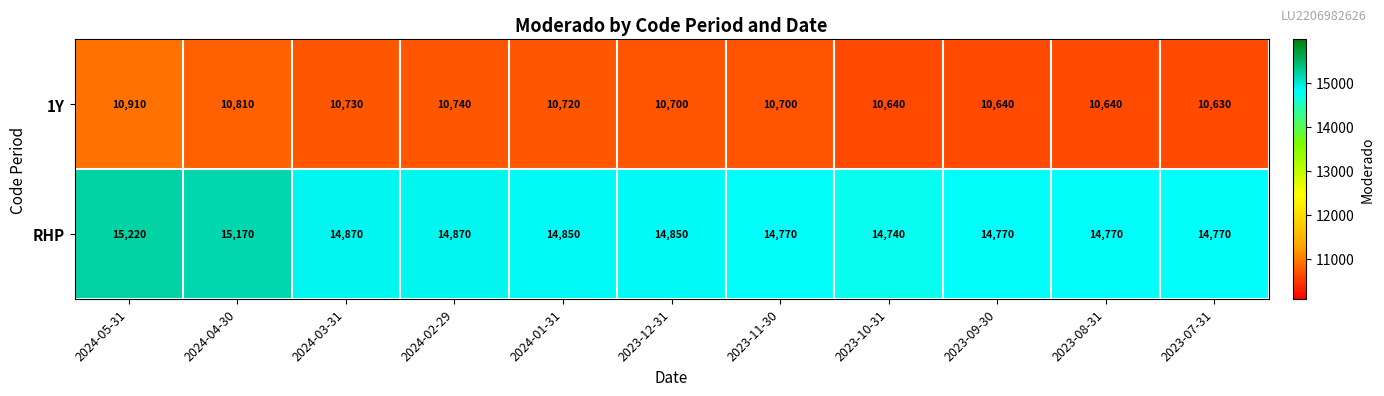

How many data points does each series have?

11